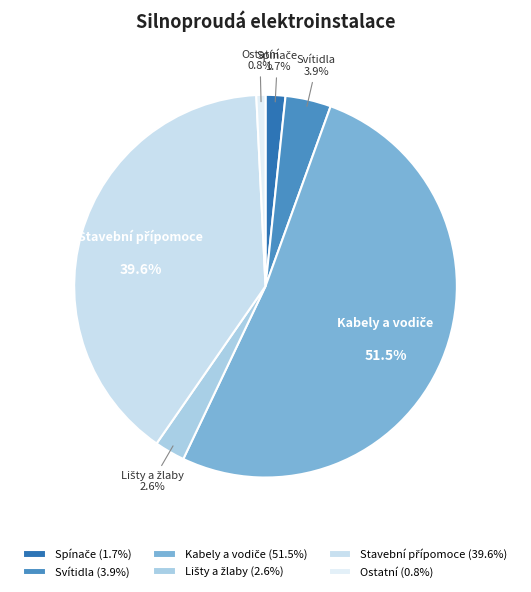

To the nearest percent, what is the average slice percentage?

17%